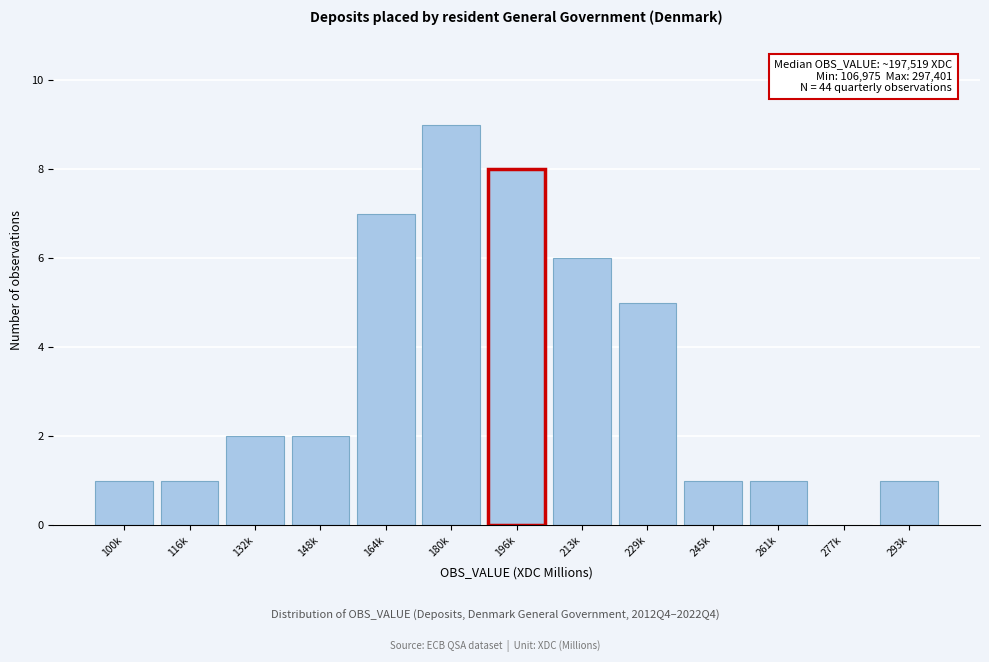

Reading left to right, transcribe all the data shown in this chart.

100k=1	116k=1	132k=2	148k=2	164k=7	180k=9	196k=8	213k=6	229k=5	245k=1	261k=1	277k=0	293k=1